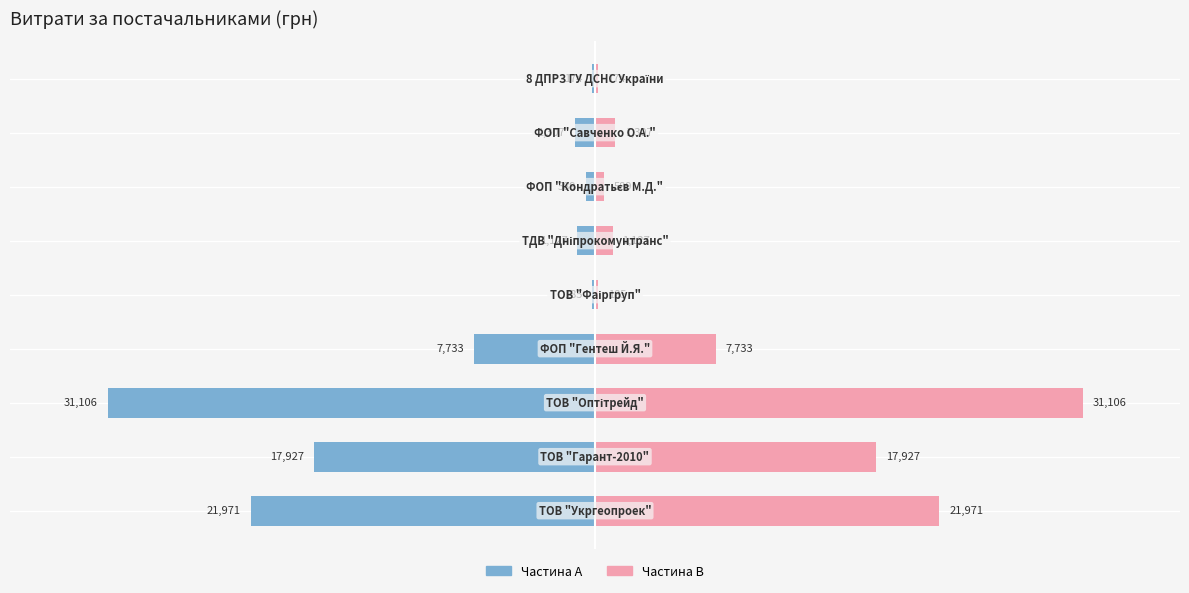

Which series has the largest total across all categories?

Права частина